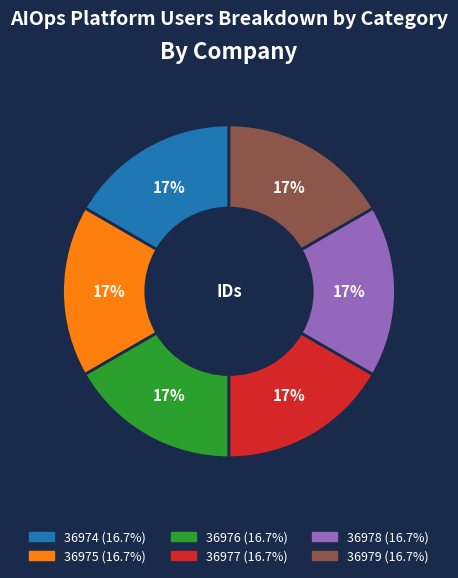

Approximately how many times larger is the value at 36979 compared to 36975?

1.0